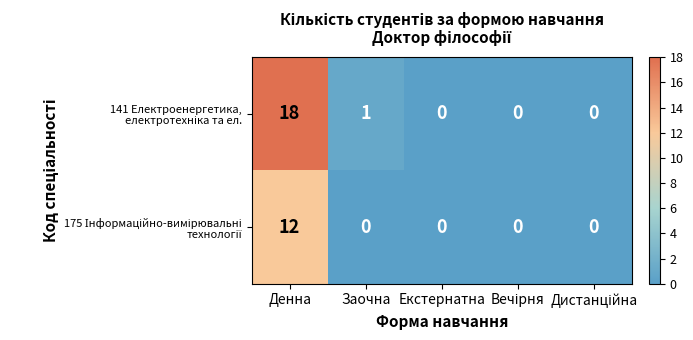

What is the greatest value displayed?

18